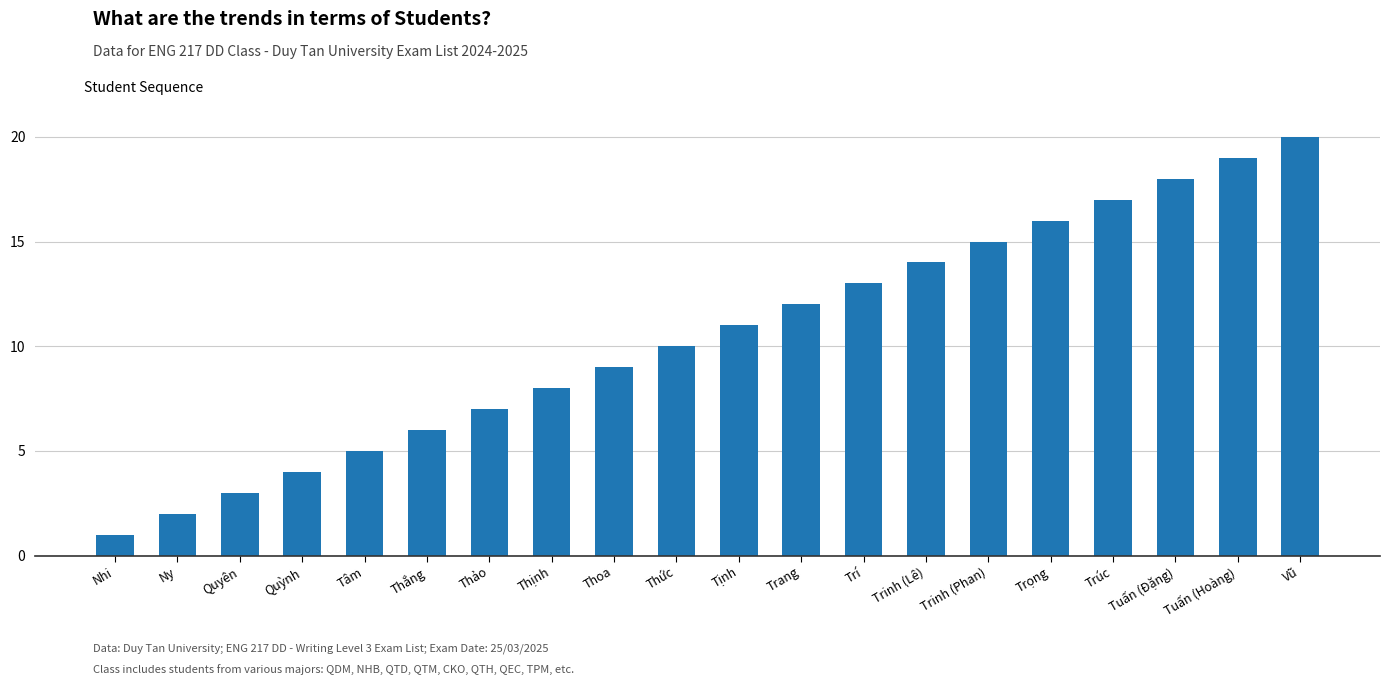

Which has a higher value, Thịnh or Trí?

Trí